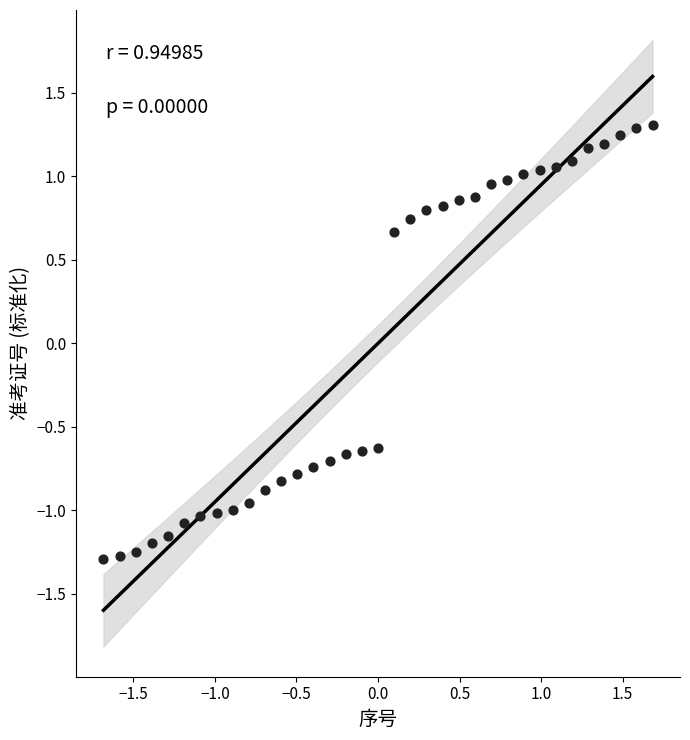

What is the range of X values (max minus min)?

3.4